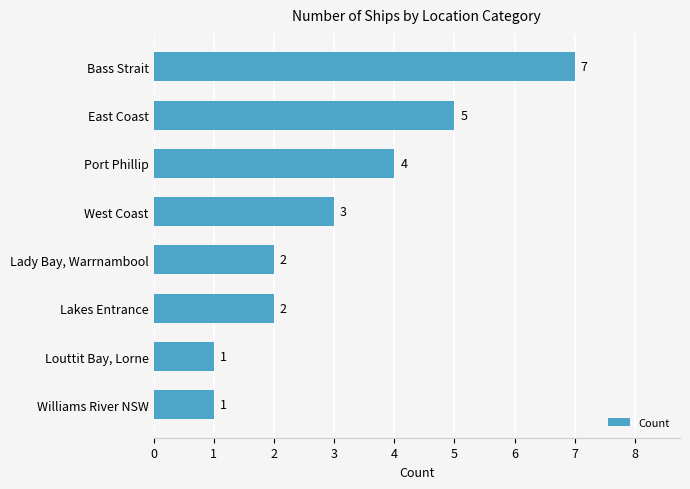

True or false: the data shows 2 at Lady Bay, Warrnambool.

True